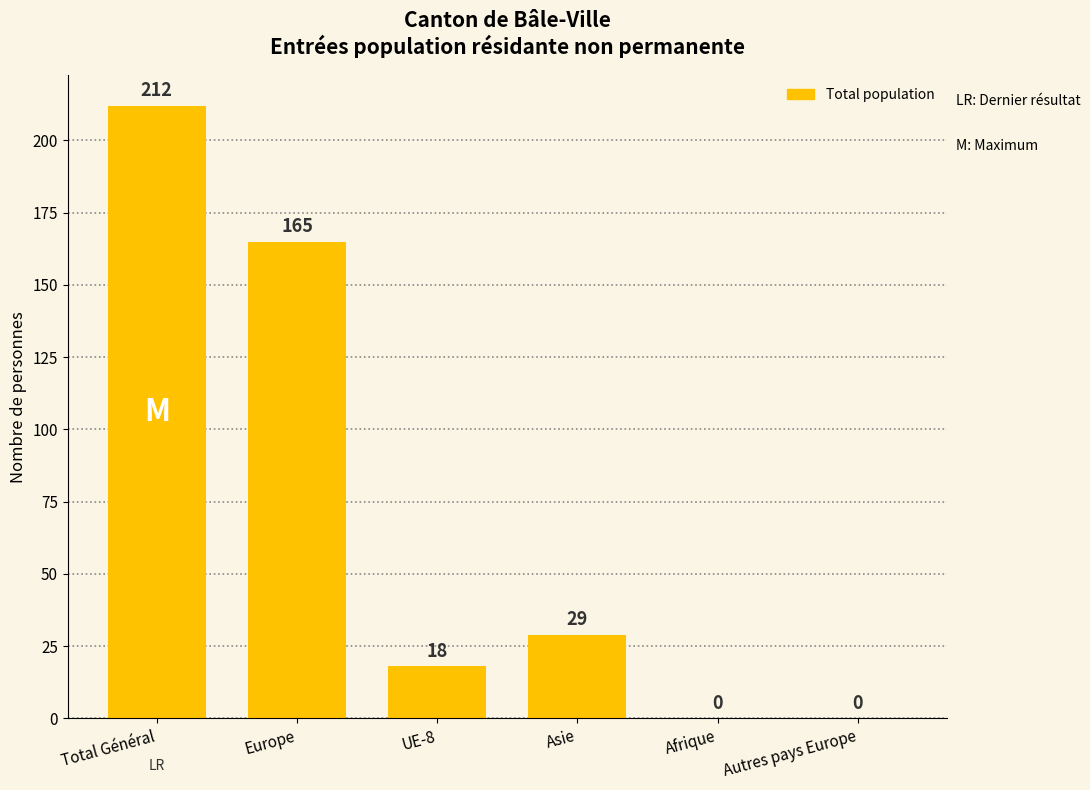

Which category has the highest value across all series?

Total Général